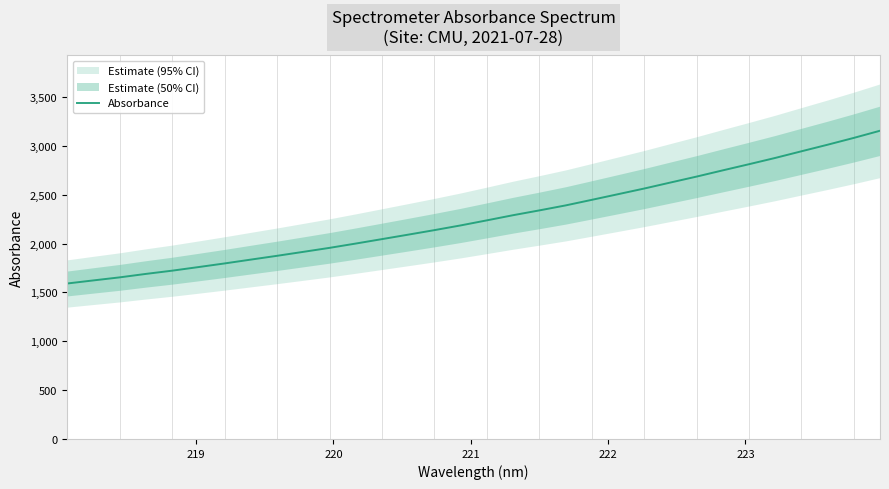

What is the smallest value displayed?

1591.2